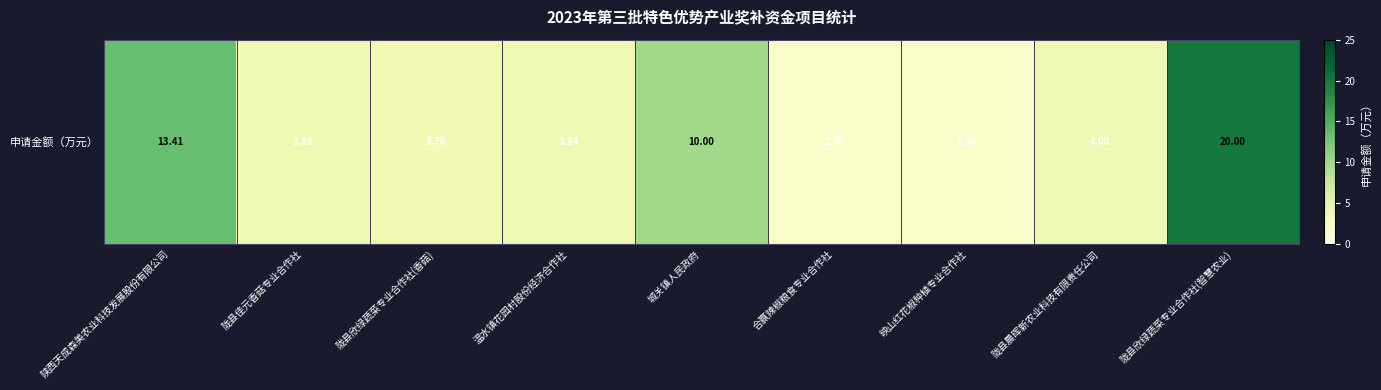

What value does the data have at 温水镇花园村股份经济合作社?

3.9